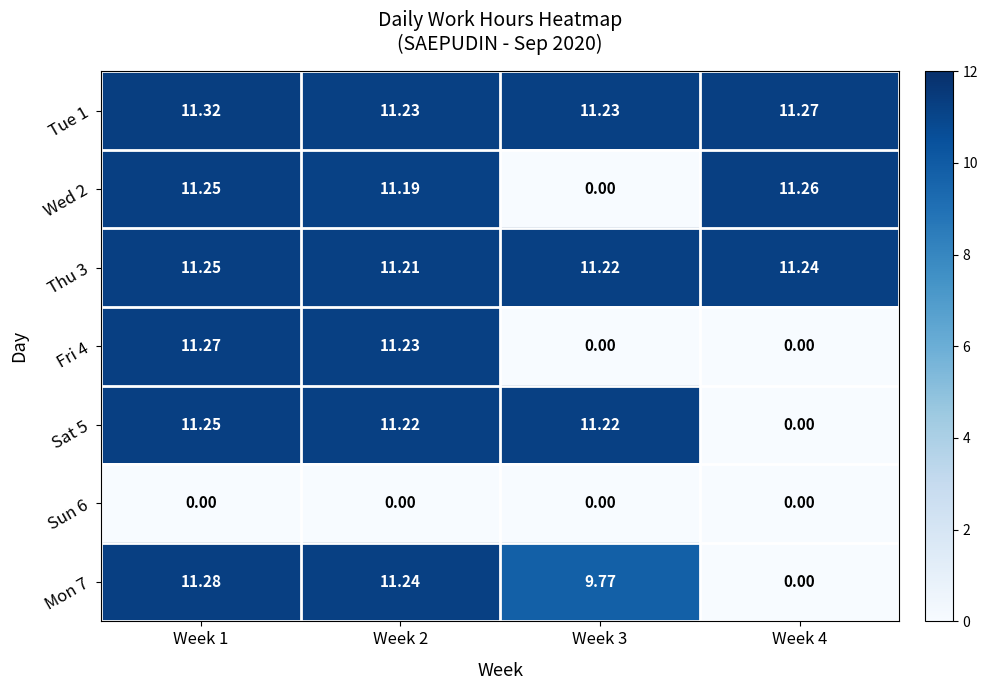

Is the value of Mon 7 at Week 3 greater than the value of Fri 4 at Week 4?

Yes